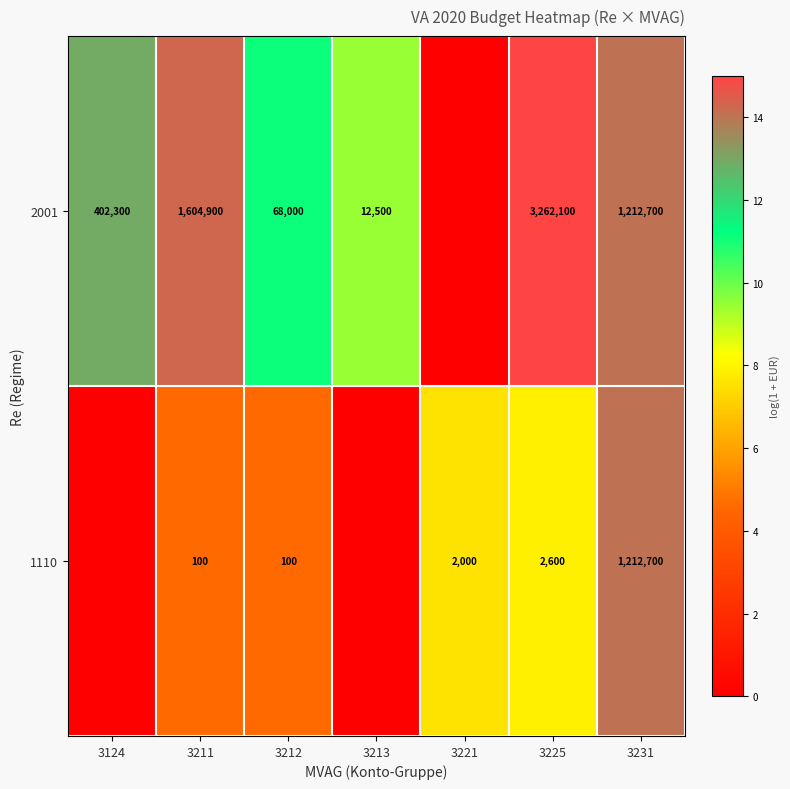

Is the value of 1110 at 3212 greater than the value of 2001 at 3124?

No